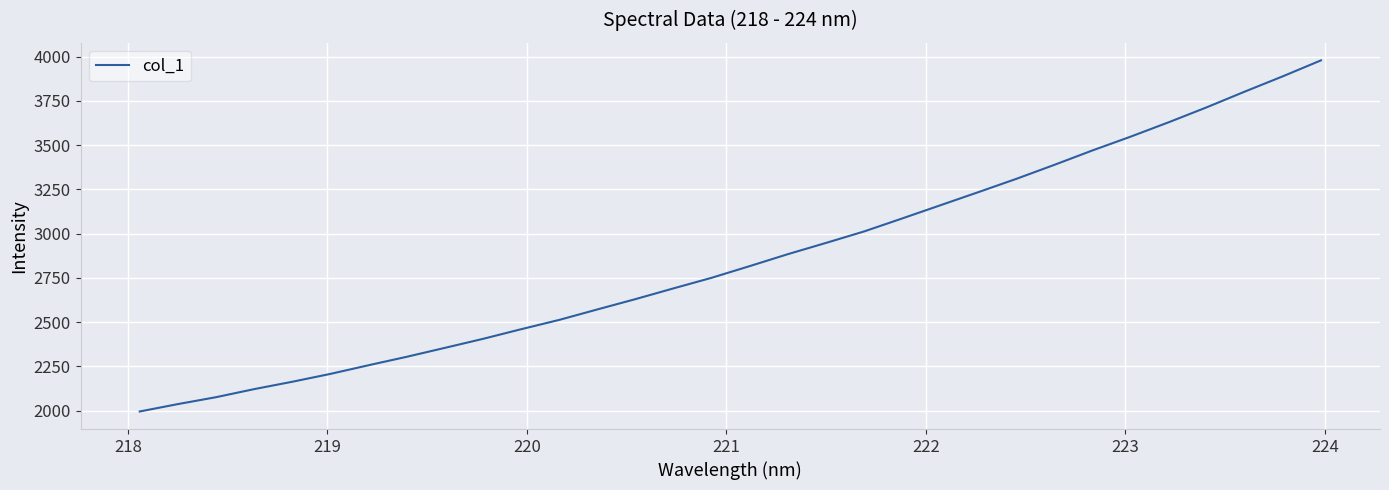

What is the smallest value displayed?

1995.4